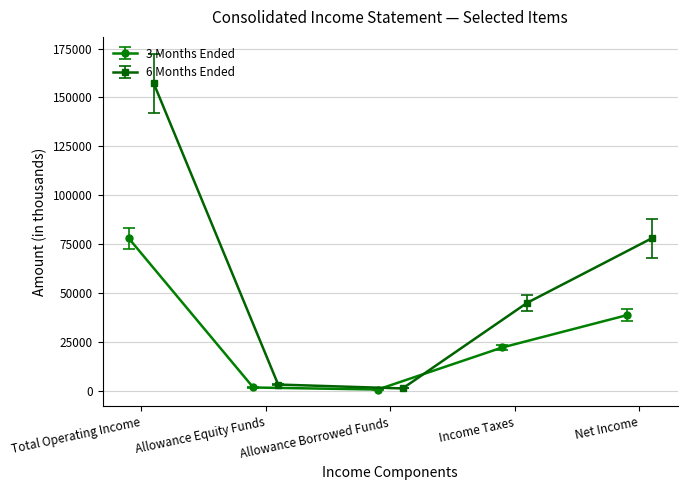

True or false: 3 Months Ended has more than 1 interior local peaks.

False